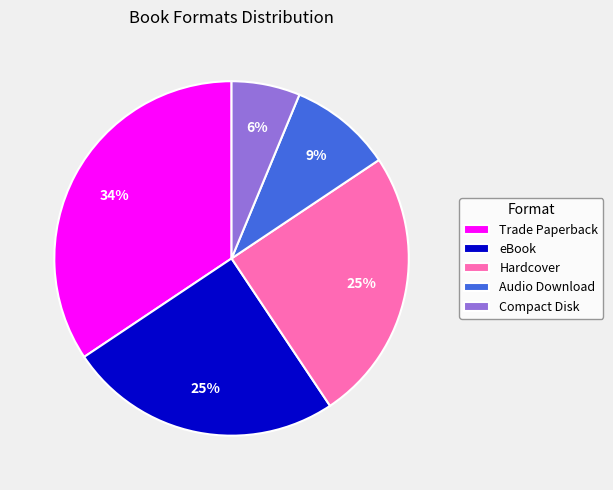

Which category has the smallest portion of the pie?

Compact Disk